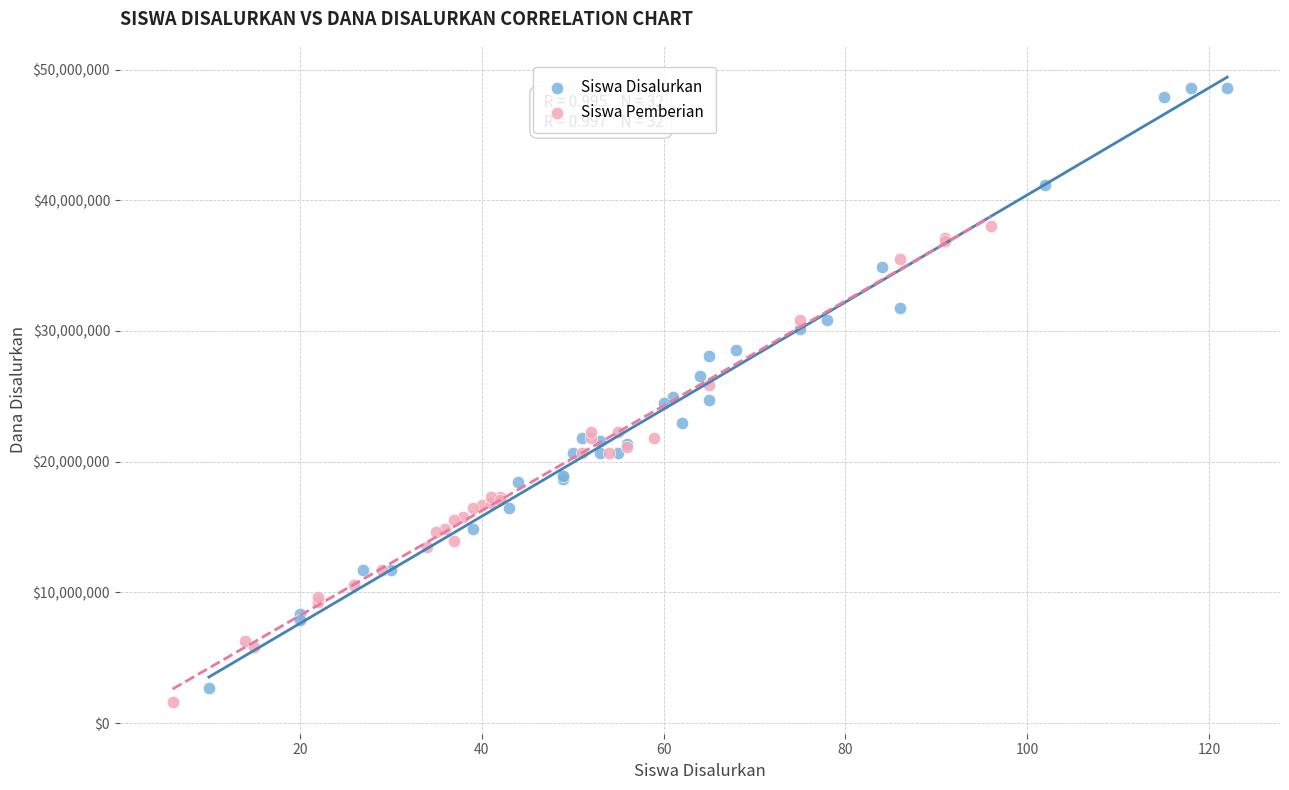

Which series contains the highest Y value?

Siswa Disalurkan